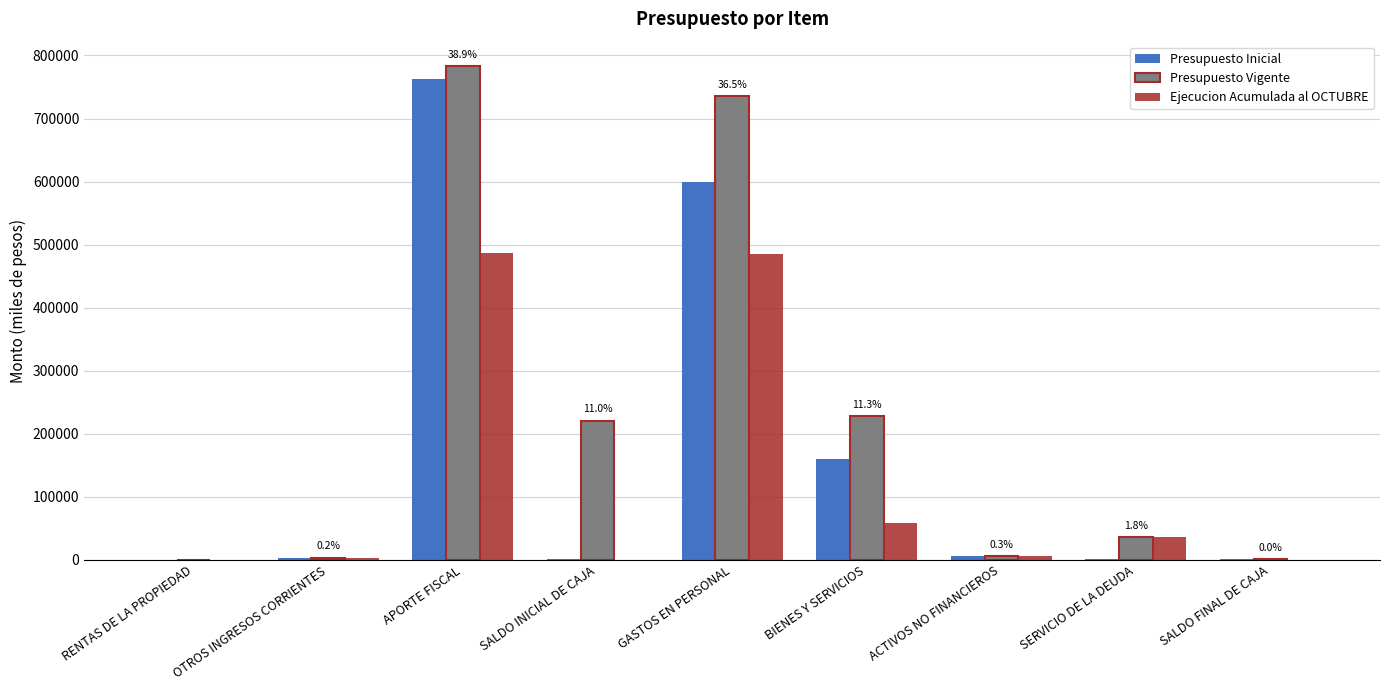

Which label corresponds to the largest value in the chart?

APORTE FISCAL